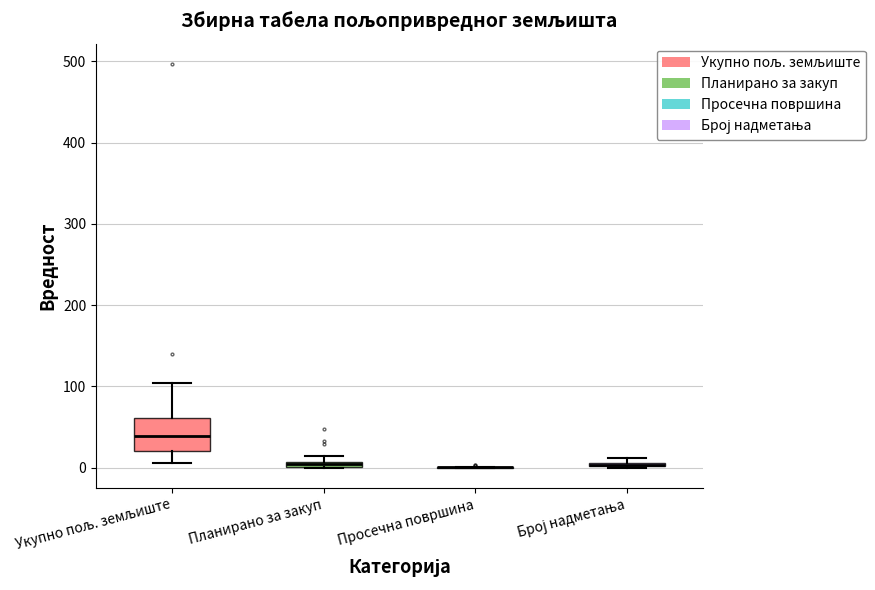

Comparing the boxes themselves (not the whiskers), which one is the tallest?

Укупно пољ. земљиште